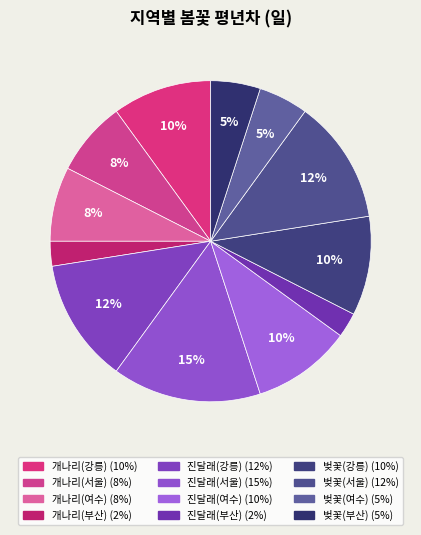

How many segments does this pie chart have?

12